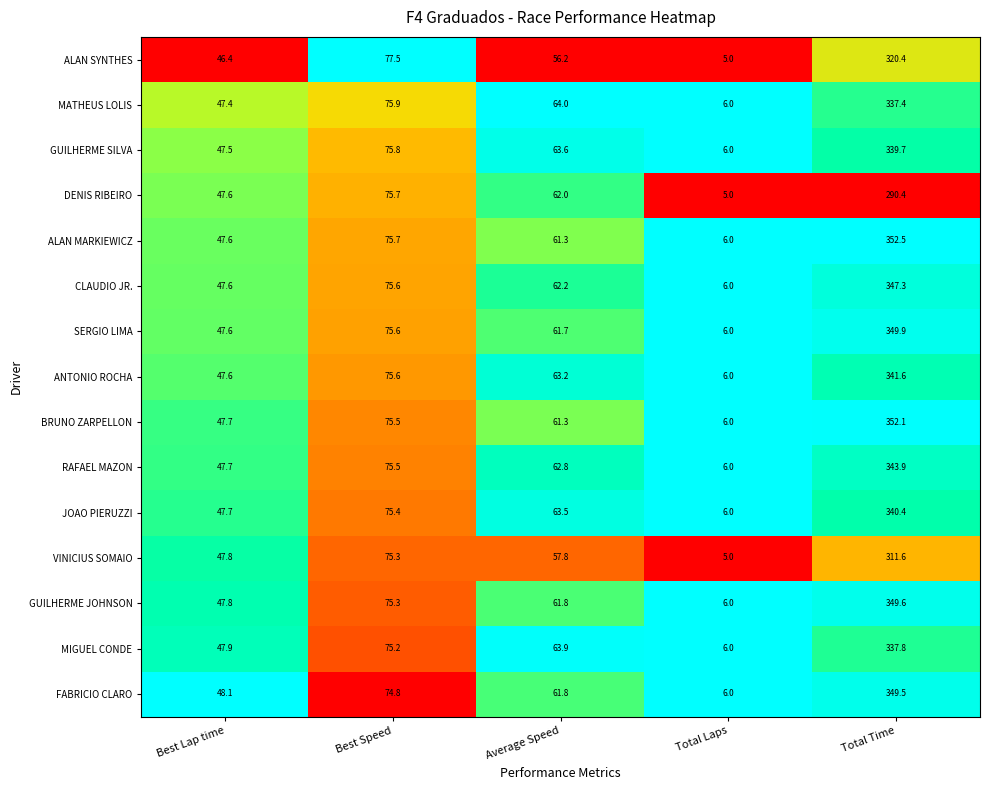

What is the total value across all series at Average Speed?

927.1